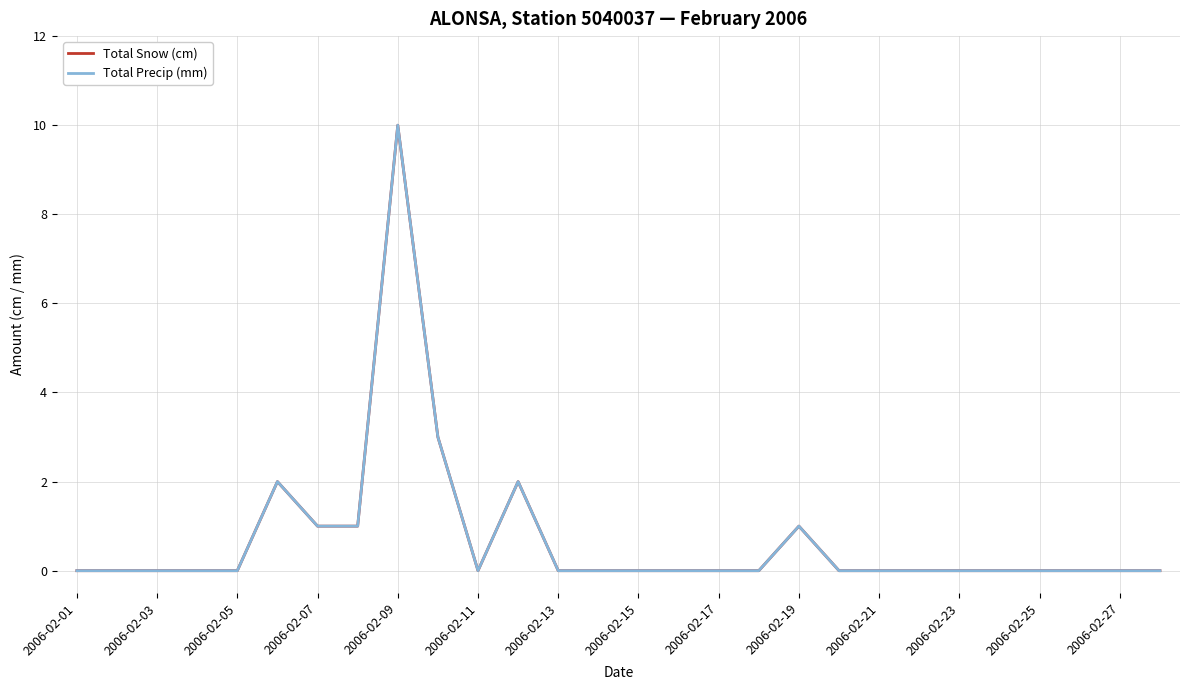

Which series has the largest range (max minus min)?

Total Snow (cm)